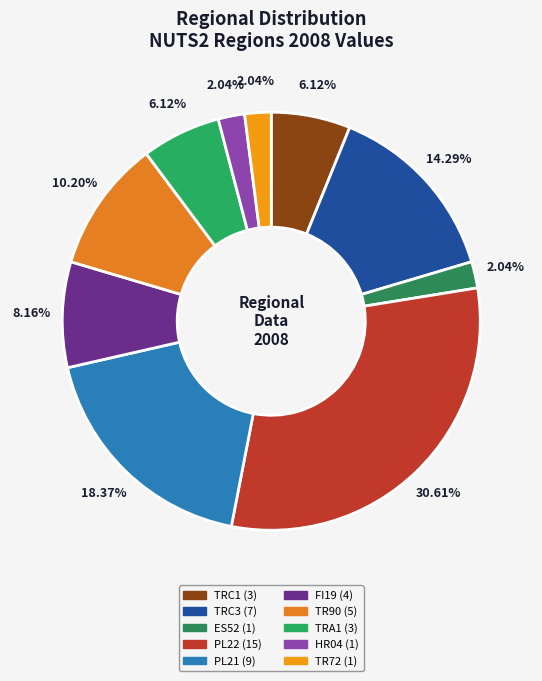

To the nearest percent, what is the combined percentage of ES52 and TRC1?

8%